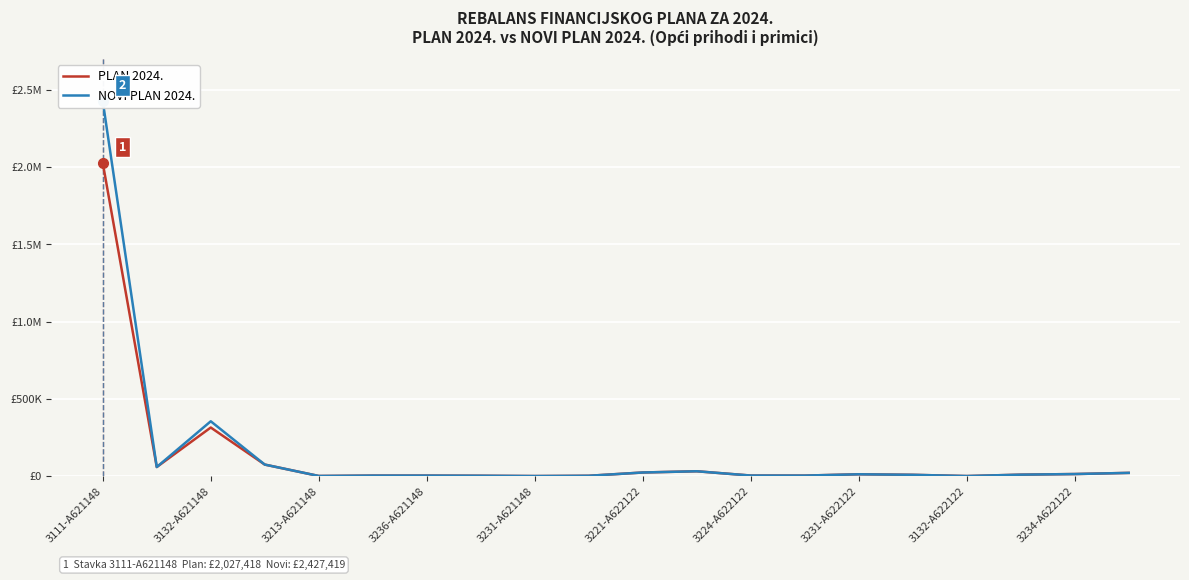

How many interior local peaks does the NOVI PLAN 2024. series have?

3